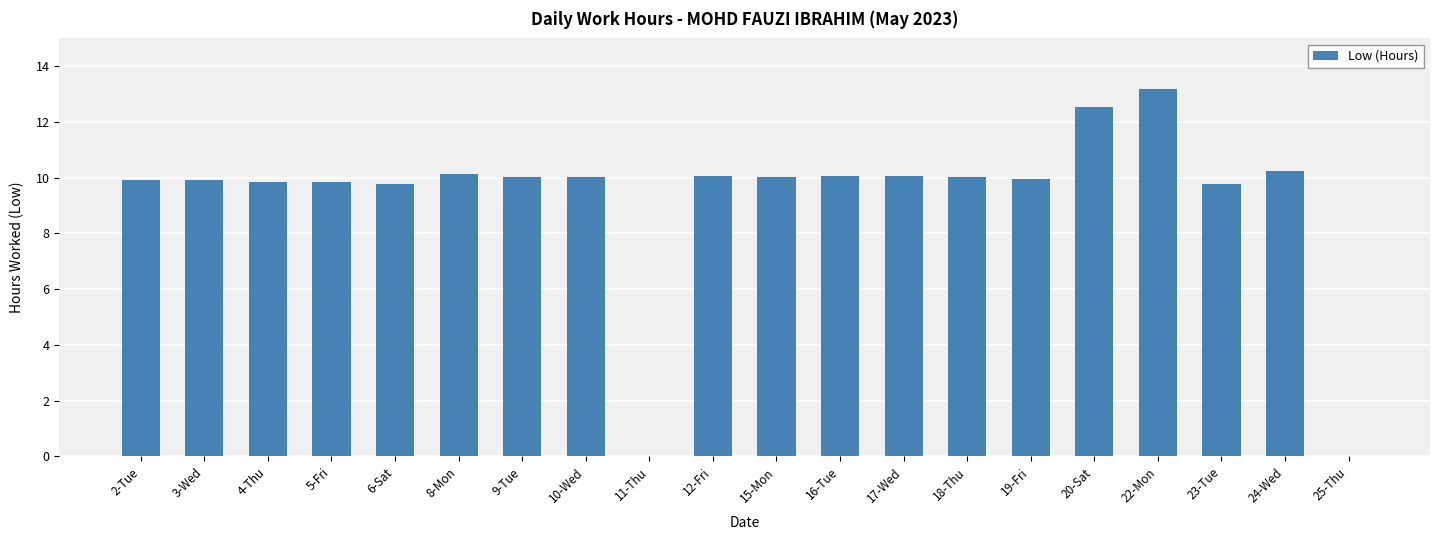

The chart shows a value of 12.5 at 20-Sat. True or false?

True